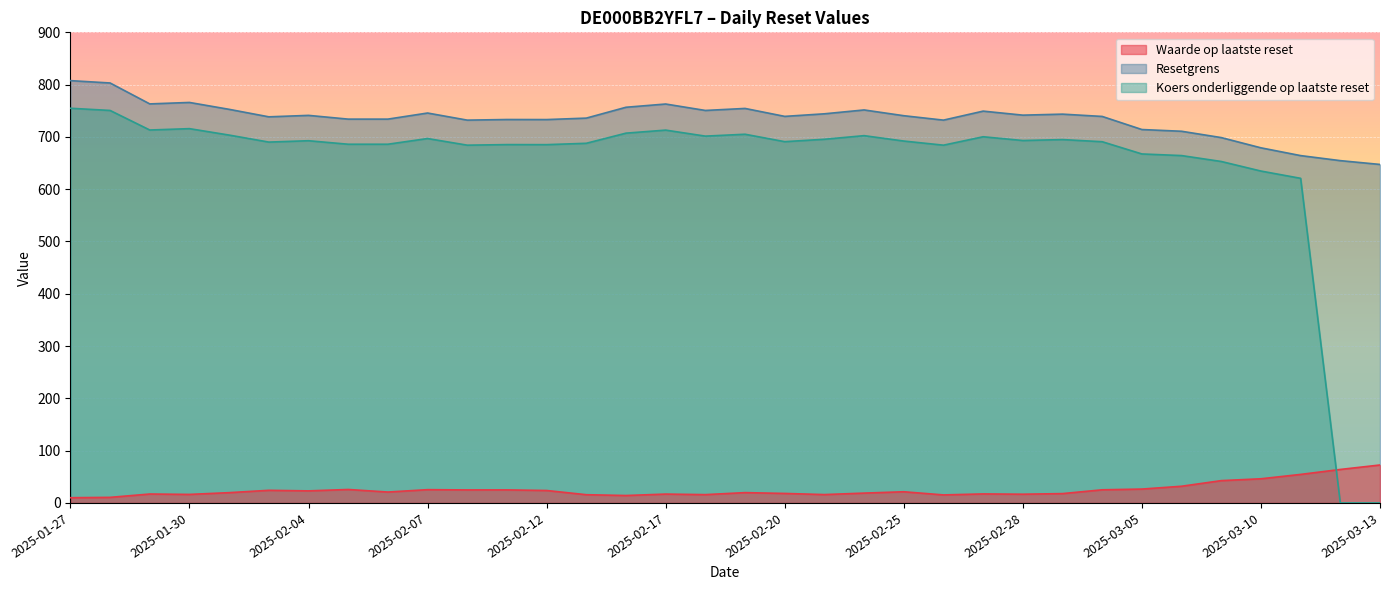

Reading right to left, list all the values displayed in this chart.

Waarde op laatste reset: 72.6	64.0	54.6	46.2	42.7	31.9	26.5	25.1	17.9	16.7	17.2	15.3	21.4	18.8	16.0	18.1	19.7	15.9	16.9	14.2	15.7	23.8	24.9	24.9	25.4	20.8	25.7	23.1	24.1	19.7	16.3	17.1	10.7	10.0
Resetgrens: 647.4	654.6	664.3	679.1	698.7	710.8	714.1	739.2	743.5	741.6	749.3	732.1	740.5	751.6	744.2	739.3	754.5	750.6	762.9	756.7	735.9	733.2	733.3	732.1	745.7	734.0	734.0	741.2	738.4	752.7	765.9	763.1	803.1	807.6
Koers onderliggende op laatste reset: 0.0	0.0	620.8	634.7	653.0	664.3	667.4	690.8	694.9	693.1	700.3	684.2	692.1	702.4	695.5	690.9	705.1	701.5	713.0	707.2	687.8	685.2	685.3	684.2	696.9	686.0	686.0	692.7	690.1	703.5	715.8	713.2	750.6	754.8